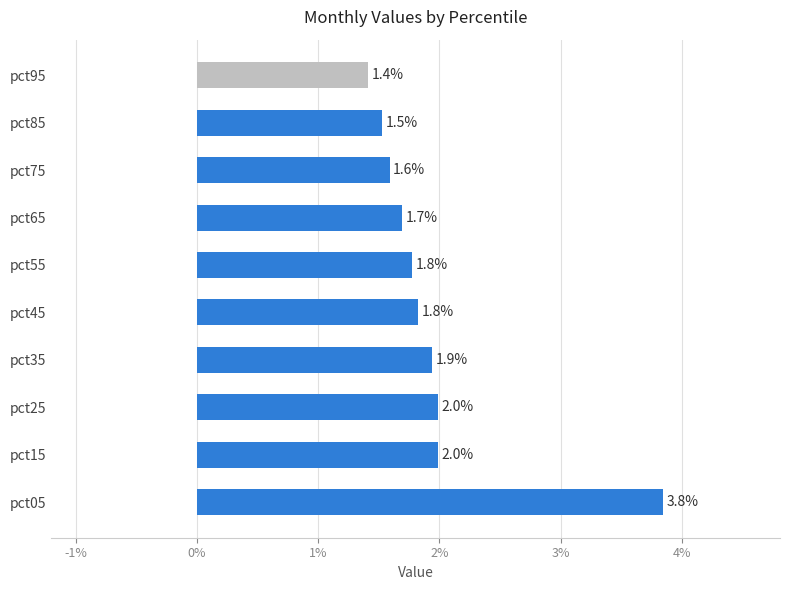

Does the chart contain stacked bars?

No